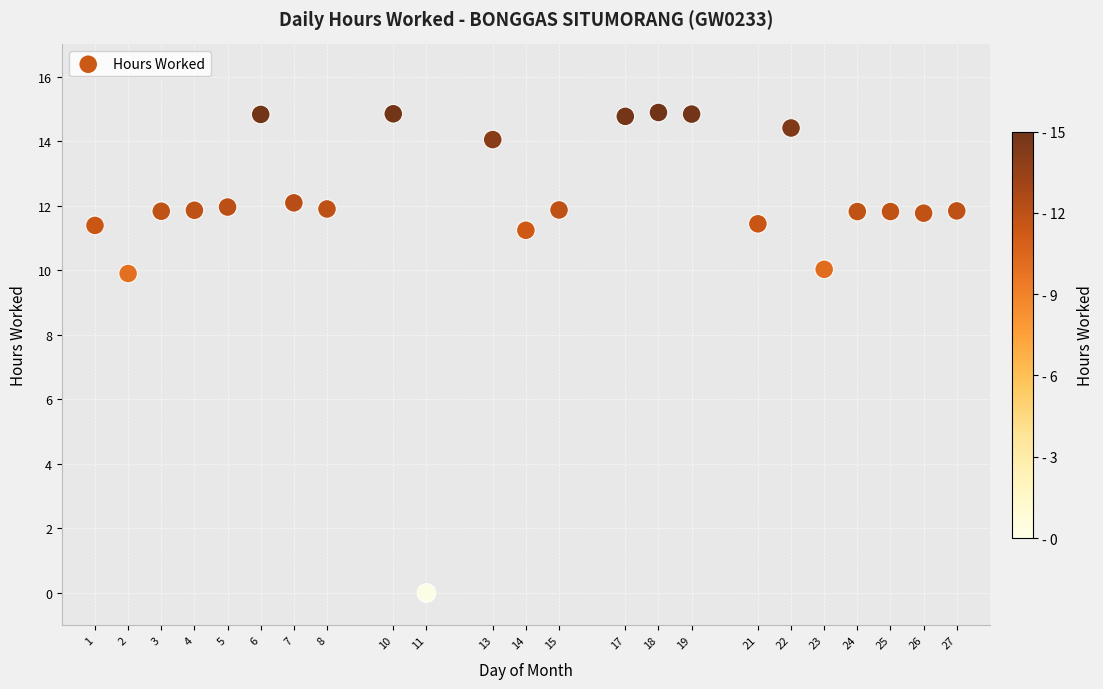

What is the range of X values (max minus min)?

26.0